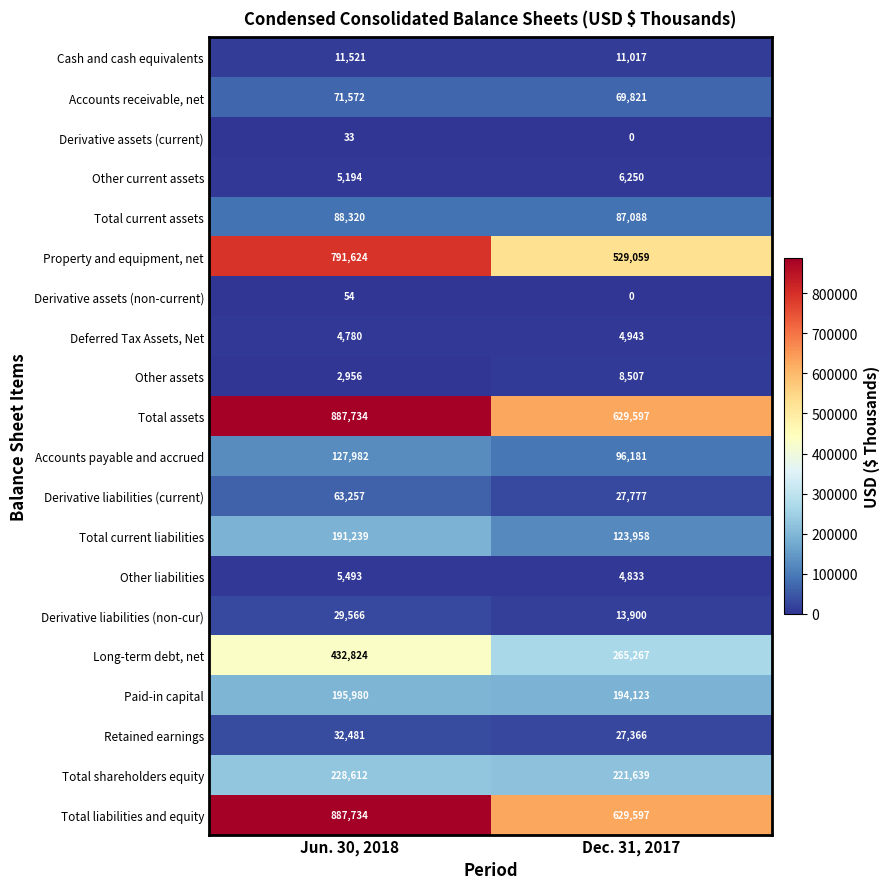

At which label is Derivative assets (current) closest to 16?

Dec. 31, 2017